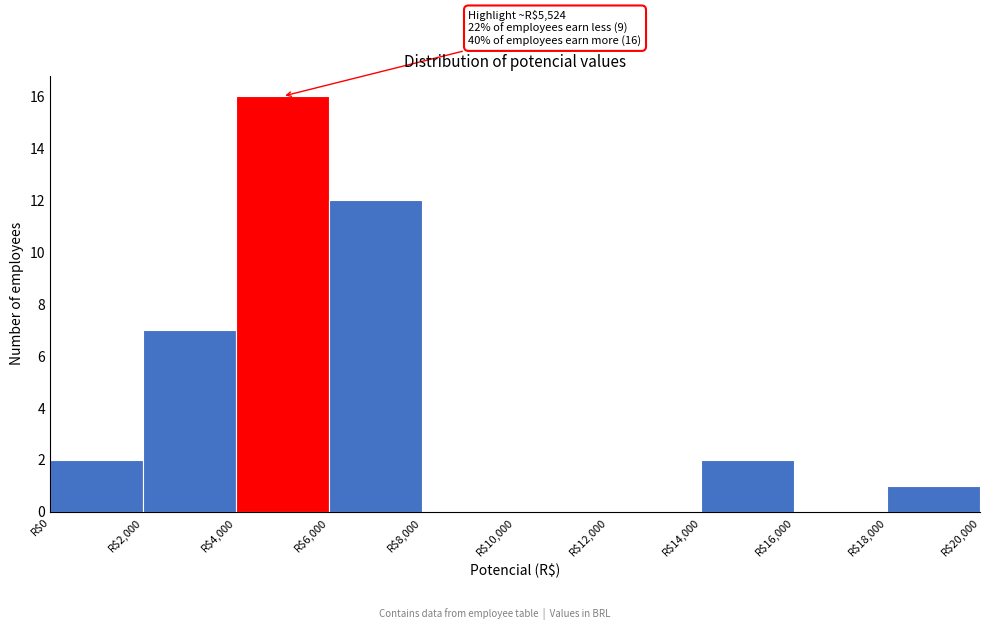

Which range on the x-axis has the tallest bar?

4000 to 6000